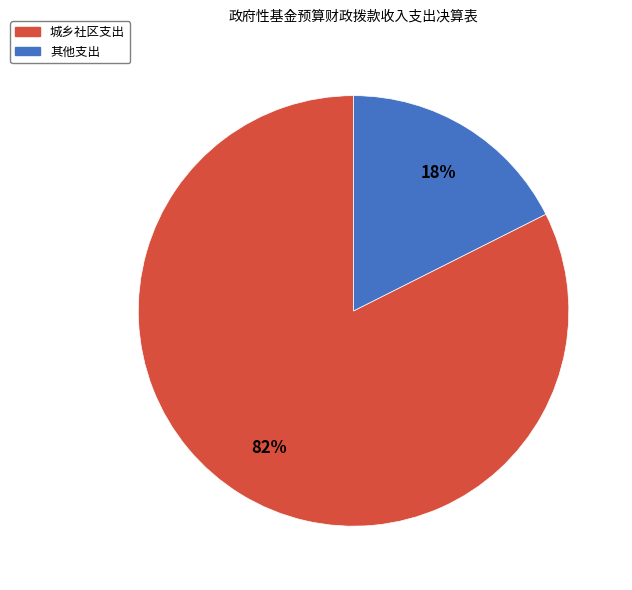

To the nearest percent, what is the average slice percentage?

50%